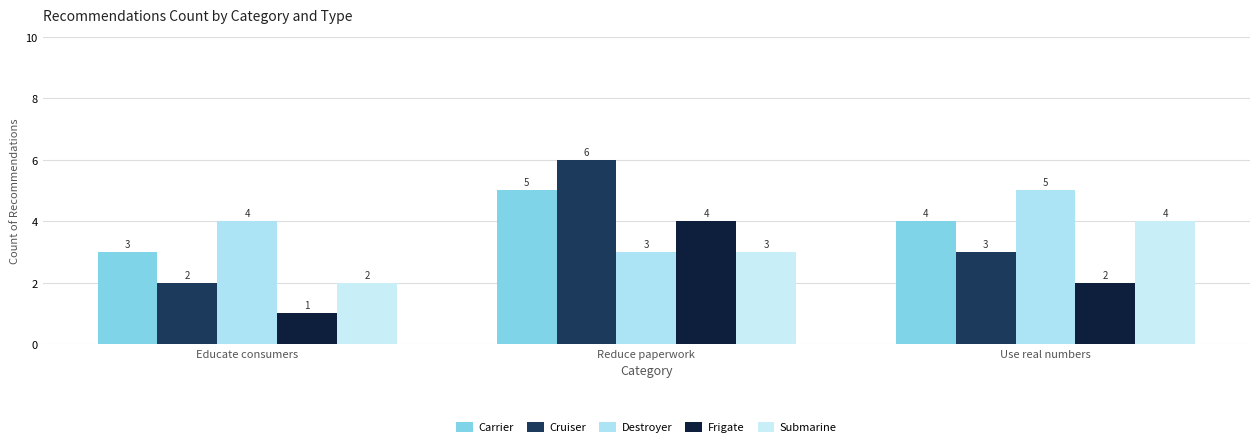

What is the difference between the second highest and minimum values in the Carrier series?

1